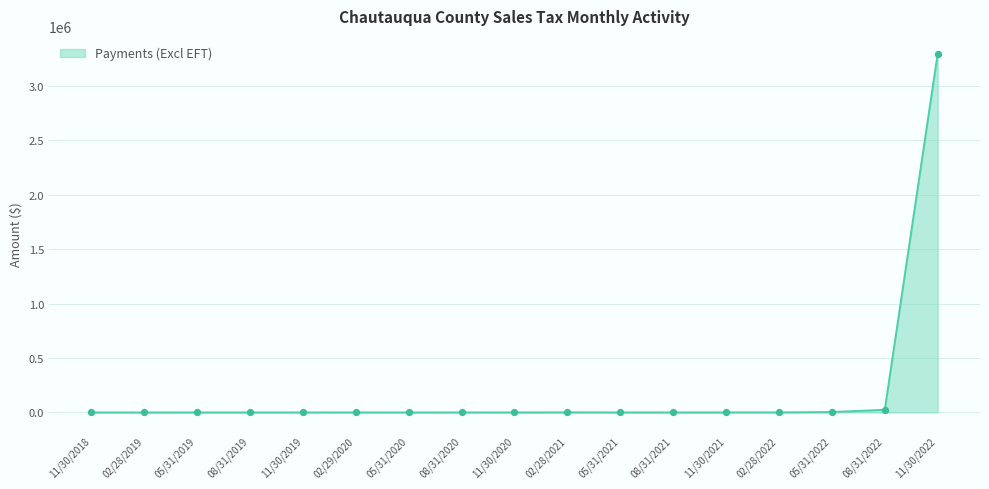

What is the change in value from 11/30/2019 to 05/31/2020?

-60.1